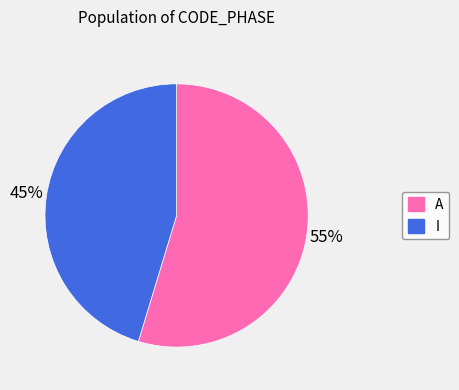

Do I and A together represent more than half of the pie?

Yes